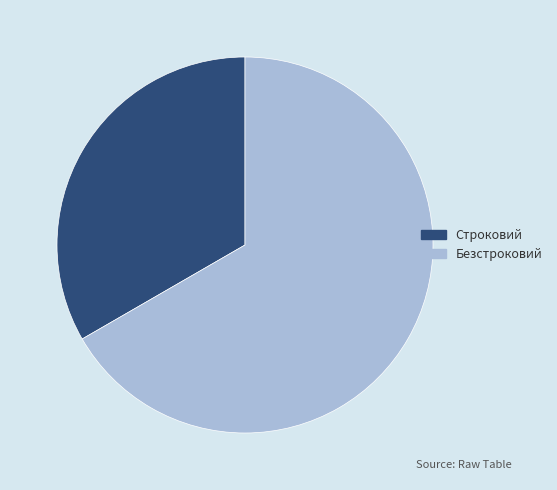

Combined, do Строковий and Безстроковий account for over 50%?

Yes